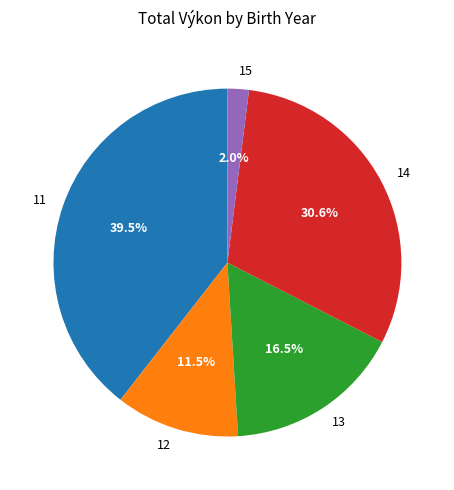

How many slices are in this pie chart?

5